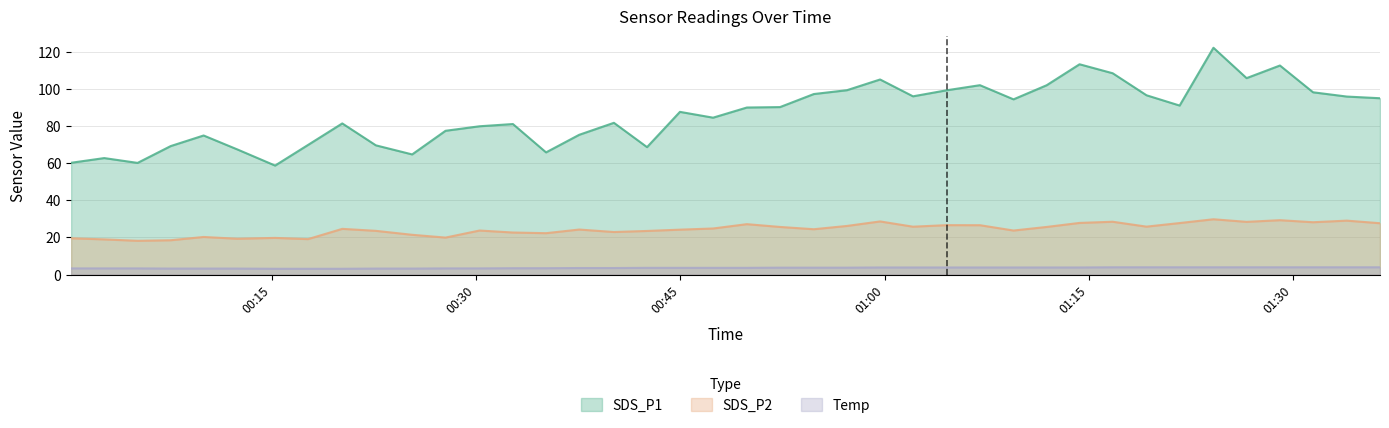

At 2021/11/16 00:17:39, list the series in order from smallest to largest.

Temp, SDS_P2, SDS_P1